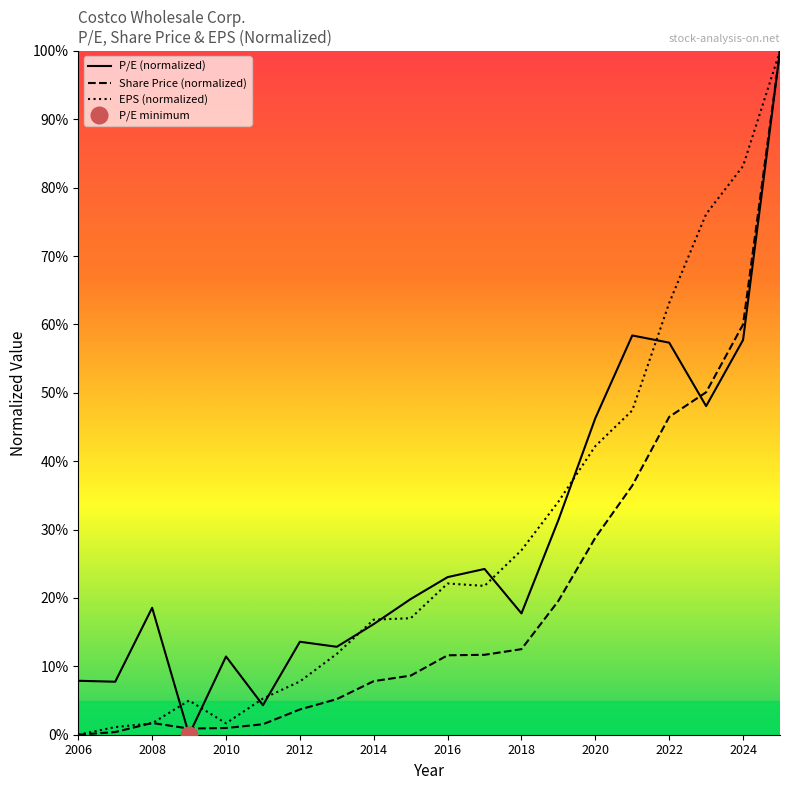

Reading left to right, what are all the values shown in this chart?

P/E (normalized): 7.9	7.7	18.6	0.0	11.4	4.3	13.6	12.9	16.2	19.8	23.0	24.2	17.7	31.4	46.3	58.4	57.3	48.1	57.7	100.0
Share Price (normalized): 0.0	0.4	1.7	0.9	1.0	1.5	3.7	5.2	7.8	8.6	11.6	11.7	12.5	19.6	28.8	36.4	46.5	50.1	60.0	100.0
EPS (normalized): 0.0	1.1	1.7	5.0	1.7	5.3	7.8	11.8	16.8	17.0	22.1	21.8	27.0	34.1	42.2	47.4	63.1	76.1	83.2	100.0